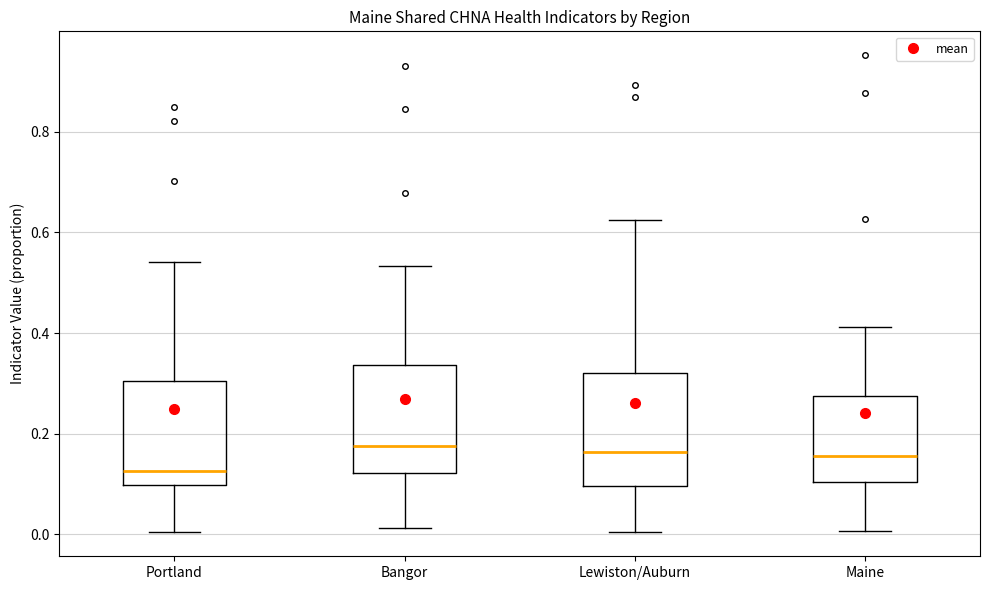

Where is the lower edge of the box for Lewiston/Auburn on the y-axis? The values are not printed on the chart, so give them approximately, as read against the axis.

0.10